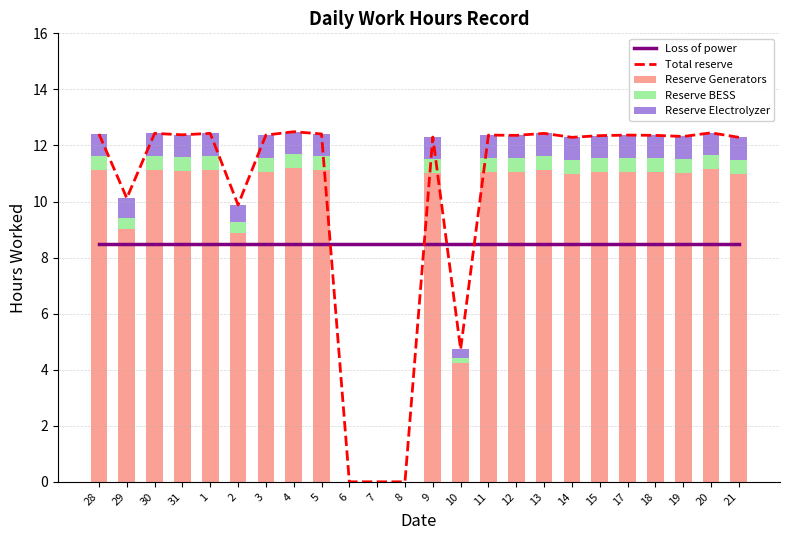

Which series changed the most between 19 and 20?

Reserve Generators